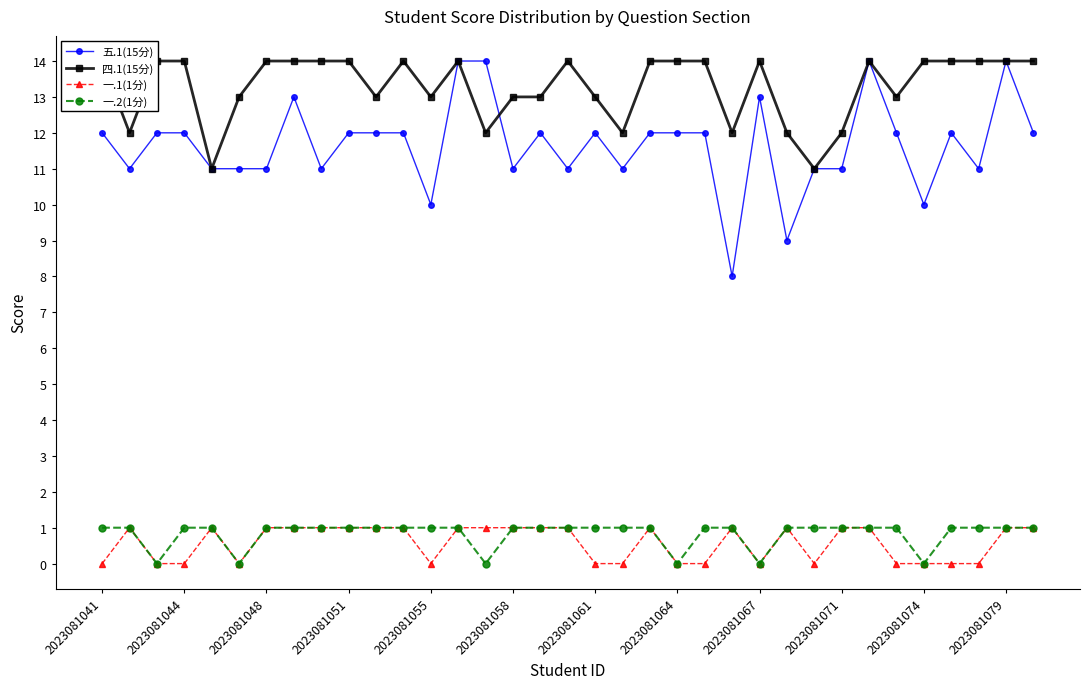

Which category has the highest value in the 四.1(15分) series?

2023081041